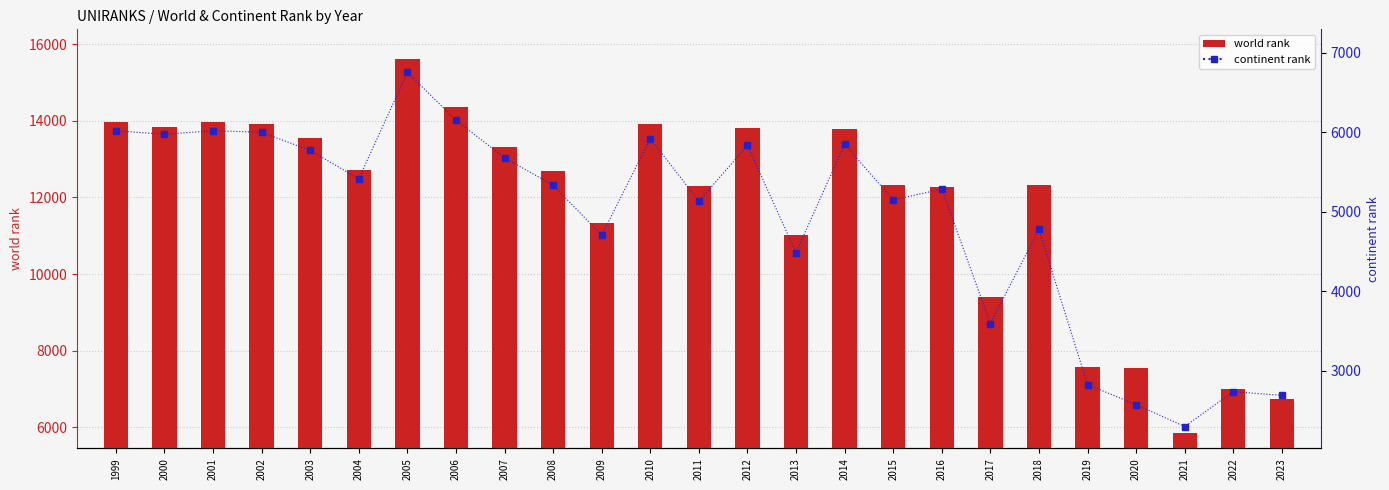

Reading left to right, list all the values displayed in this chart.

world rank: 13962	13849	13962	13918	13549	12710	15606	14368	13328	12689	11343	13929	12297	13814	11028	13793	12314	12274	9399	12336	7588	7555	5862	6998	6739
continent rank: 6018	5972	6018	5998	5769	5413	6753	6150	5677	5333	4702	5919	5131	5832	4485	5848	5147	5283	3592	4775	2823	2571	2296	2734	2688